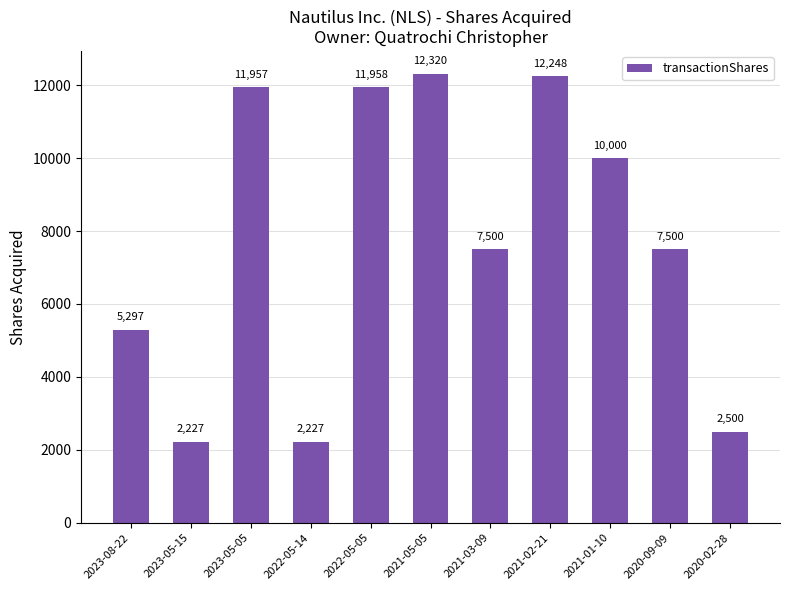

What is the average value?

7794